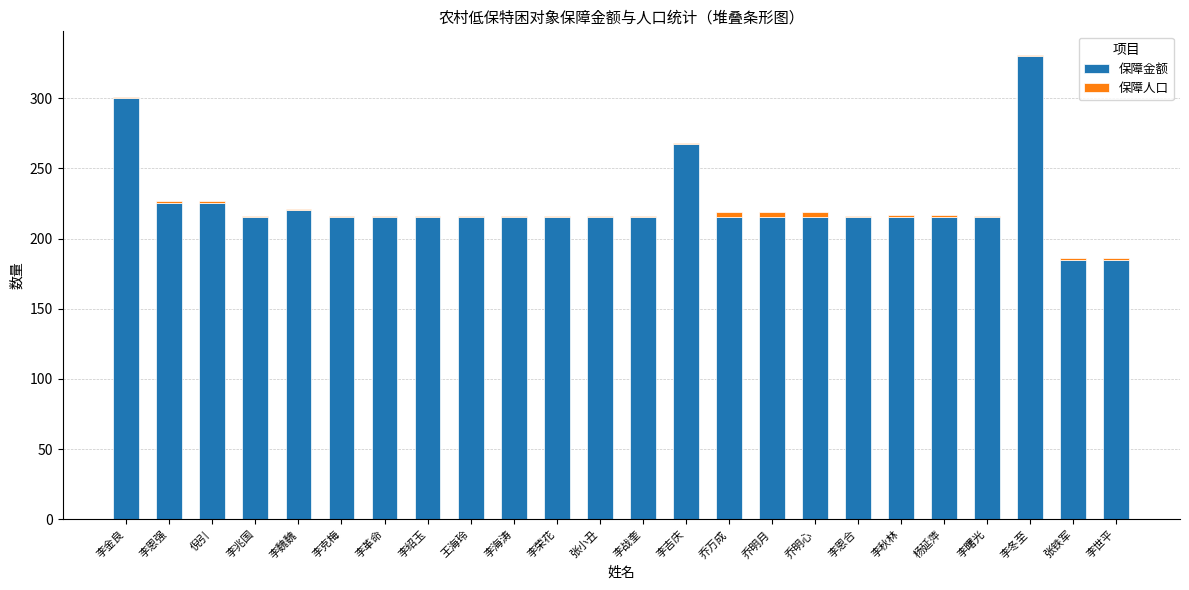

Does the chart contain stacked bars?

Yes